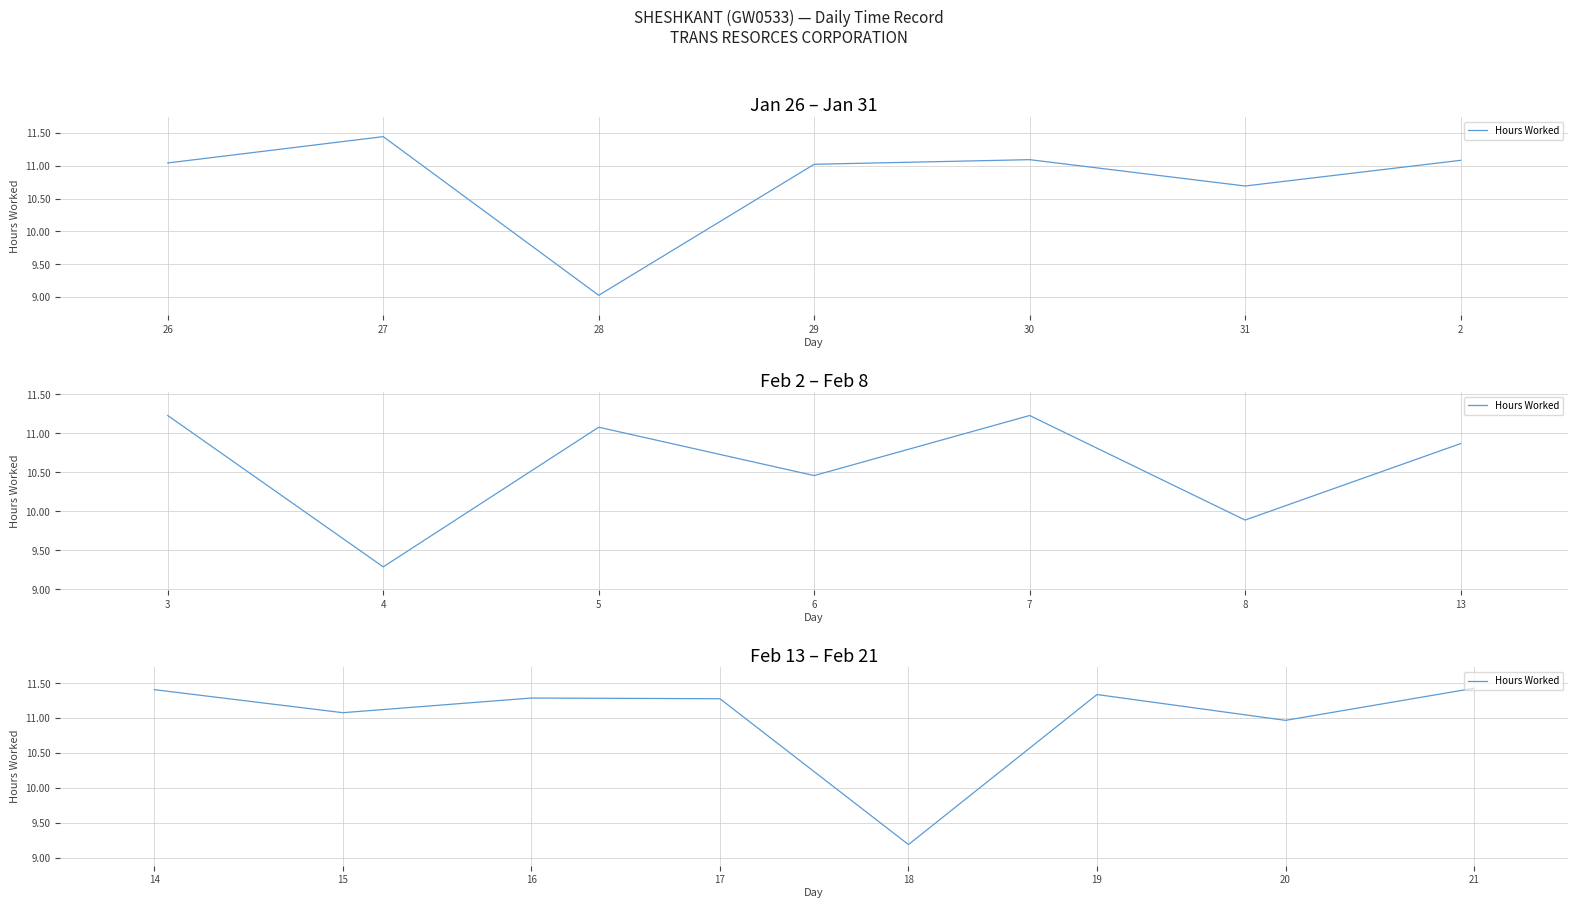

How many values are below 11?

2